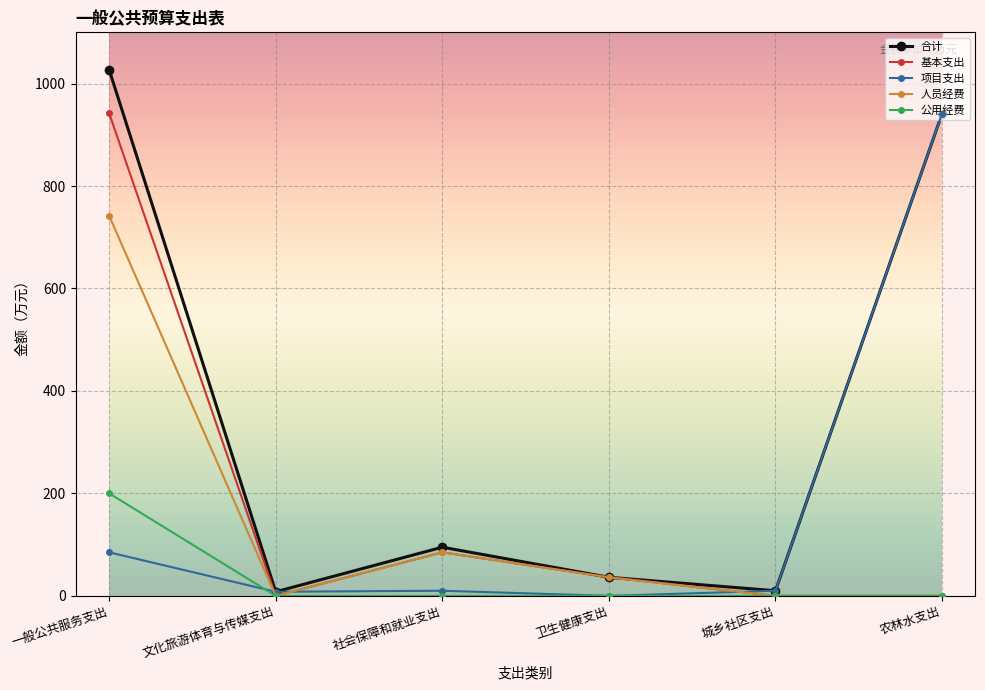

Is it true that 合计 equals 1027.2 at 一般公共服务支出?

True